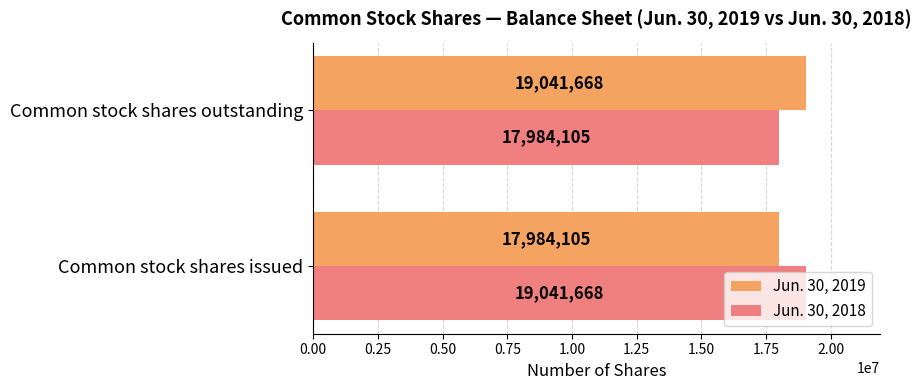

What are all the series names shown in the legend?

Jun. 30, 2019, Jun. 30, 2018